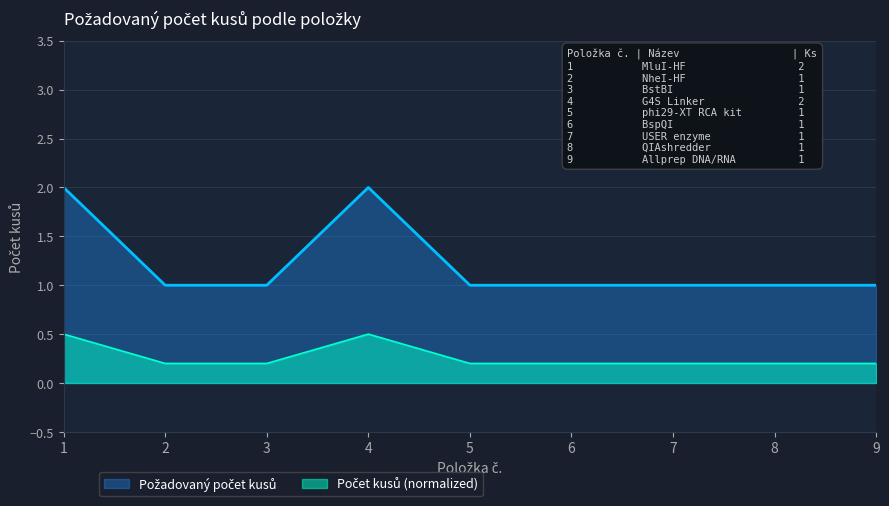

Read the value at 2.

1